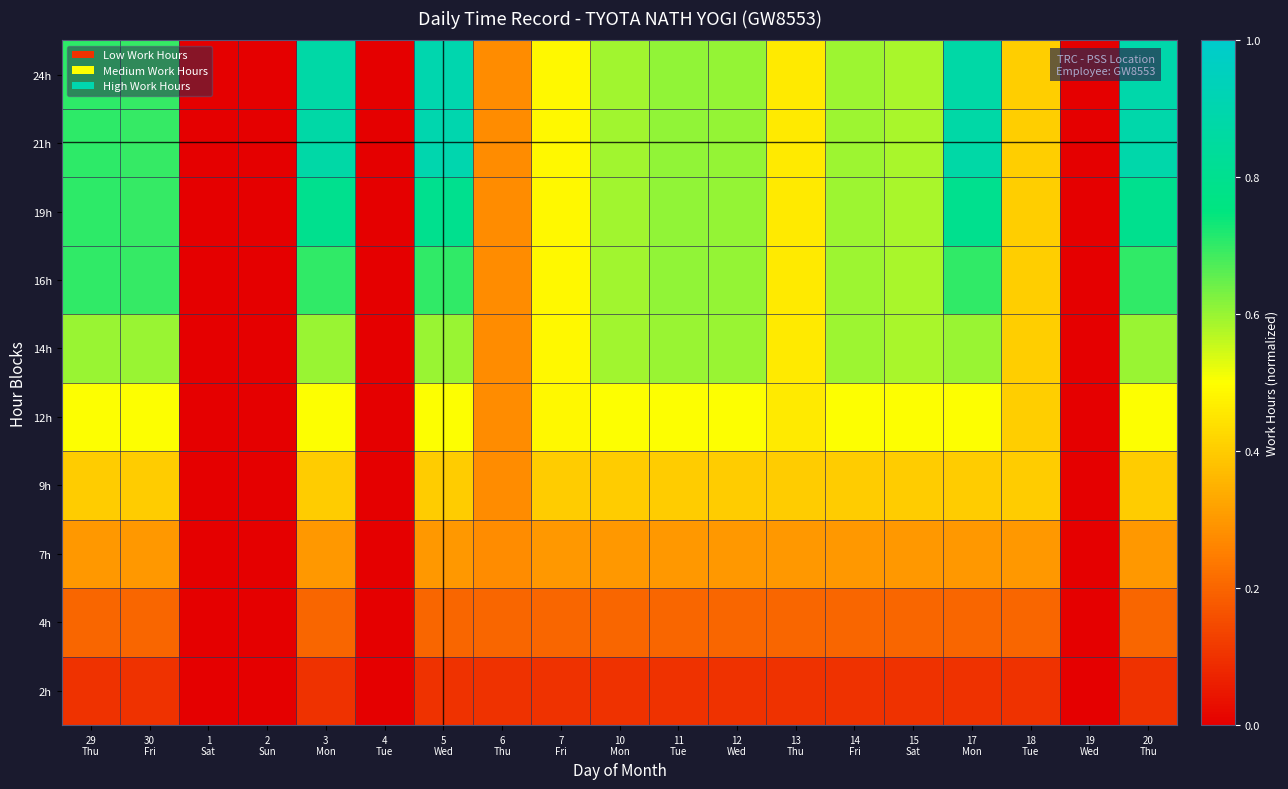

Between 30
Fri and 13
Thu, which is larger?

30
Fri